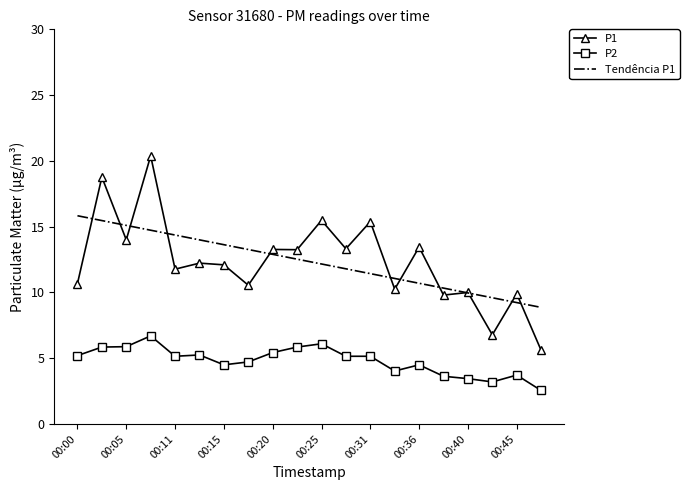

What is the highest value of the Tendência P1 series?

15.8